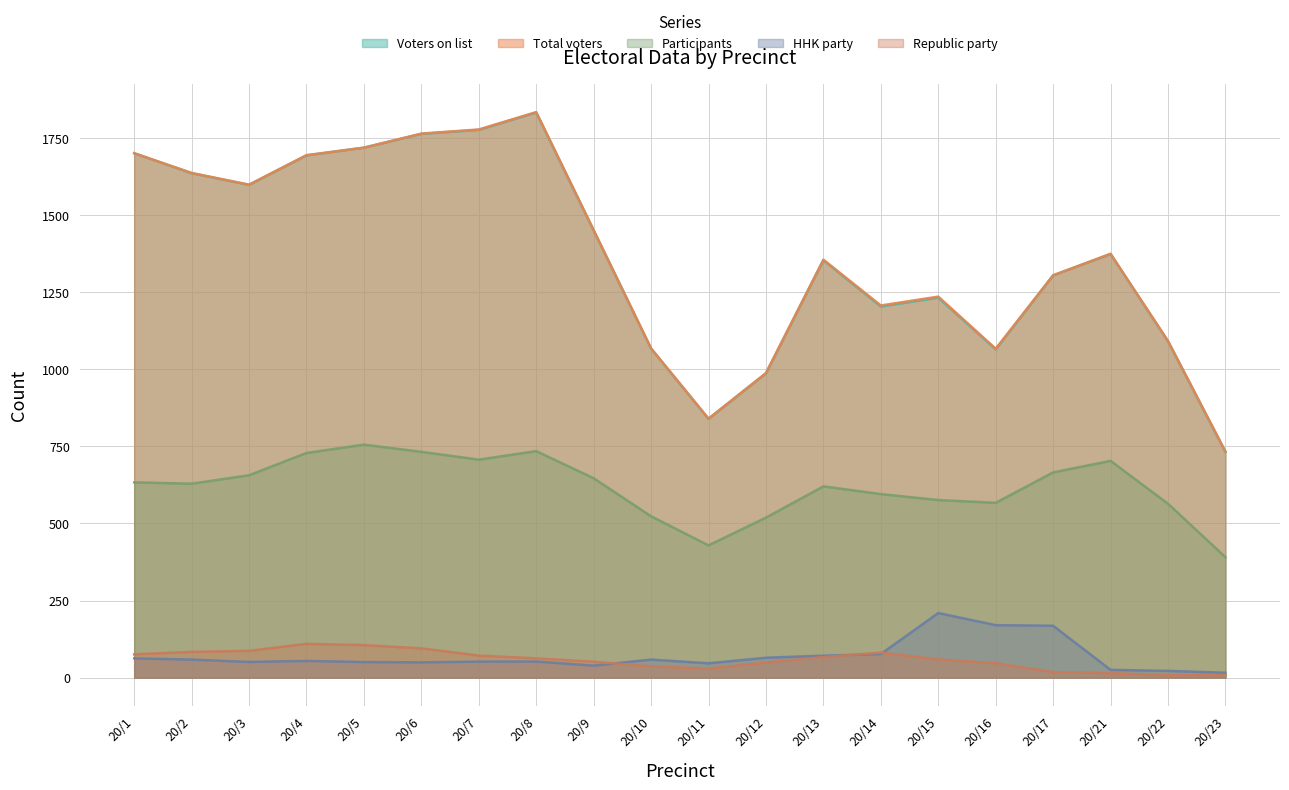

True or false: Republic party and Participants intersect in this chart.

False